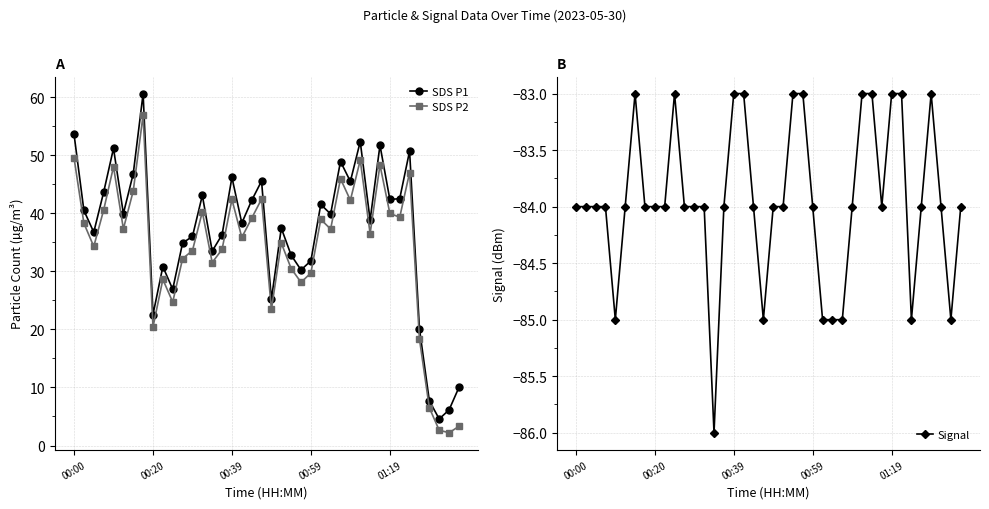

True or false: Signal has more than 1 interior local peaks.

True